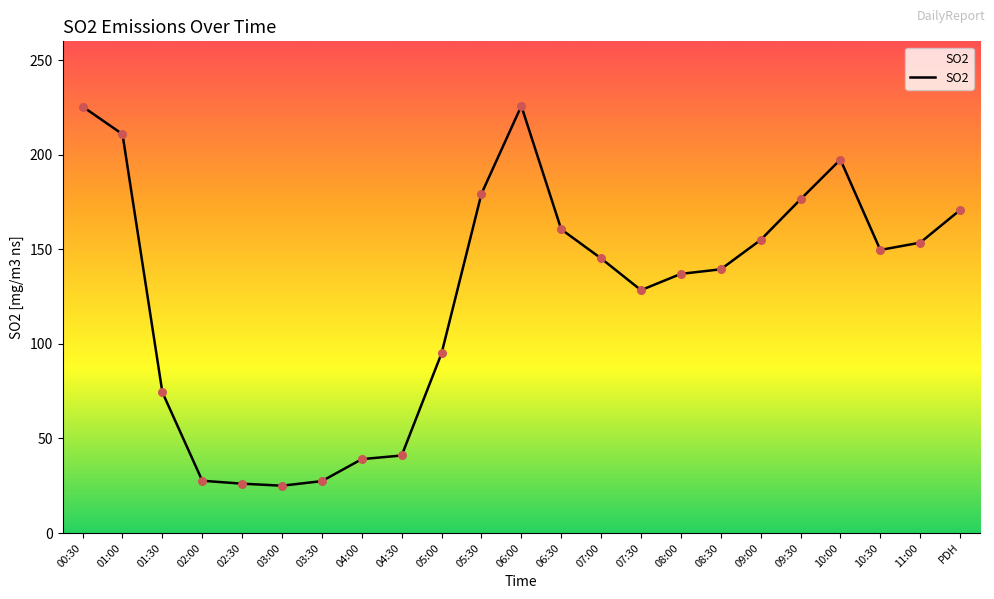

What is the ratio of the value at PDH to the value at 07:00?

1.2